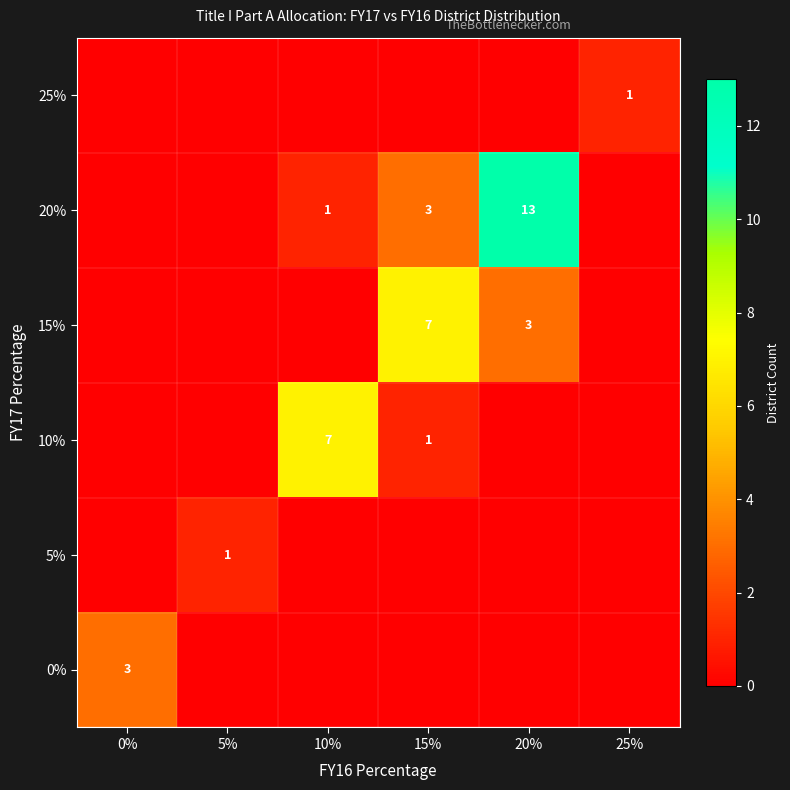

What is the sum of all 5% values?

1